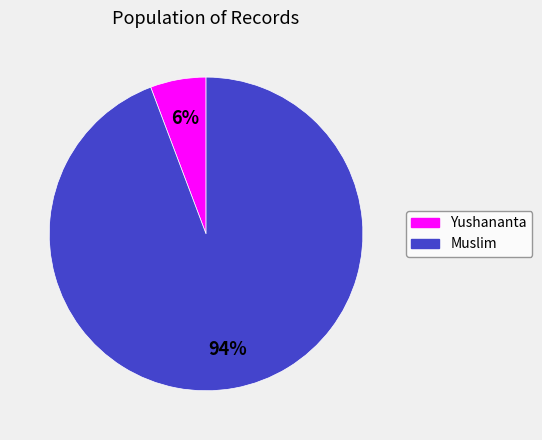

To the nearest percent, what is the combined percentage of Muslim and Yushananta?

100%